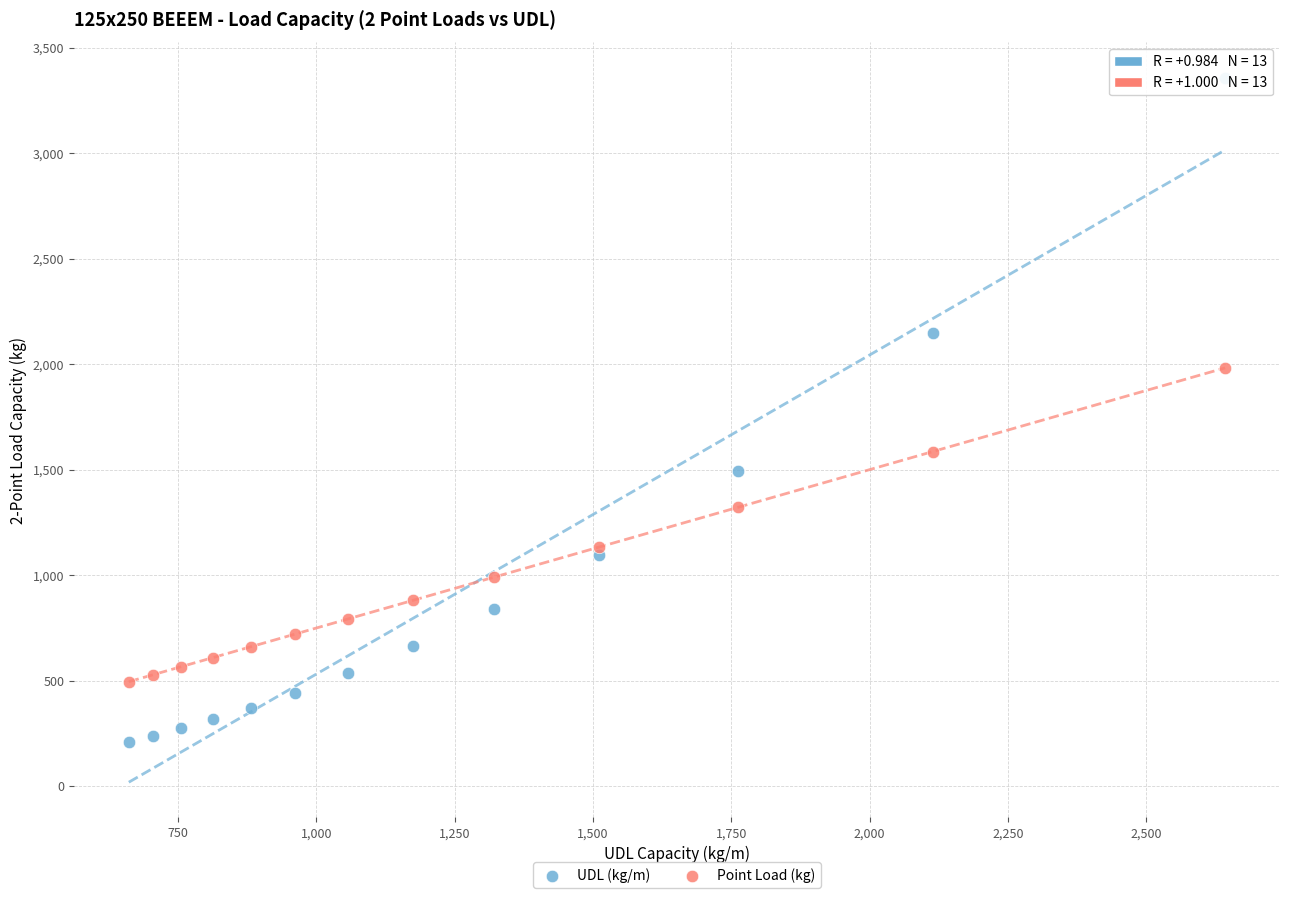

Which series has the widest spread of Y values?

UDL (kg/m)